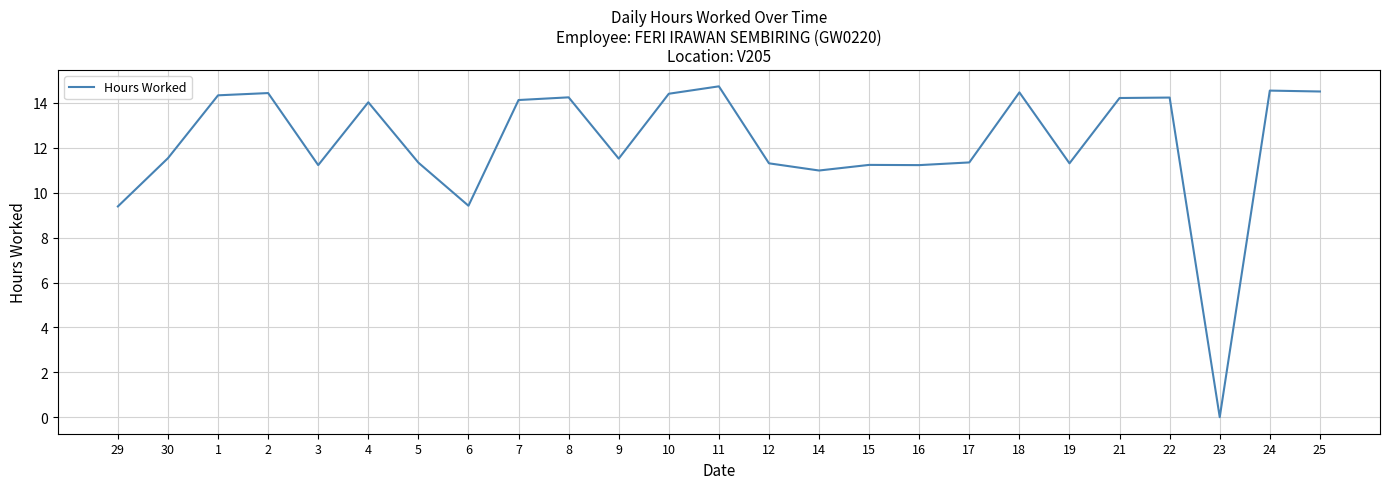

What is the approximate value at 4?

14.0